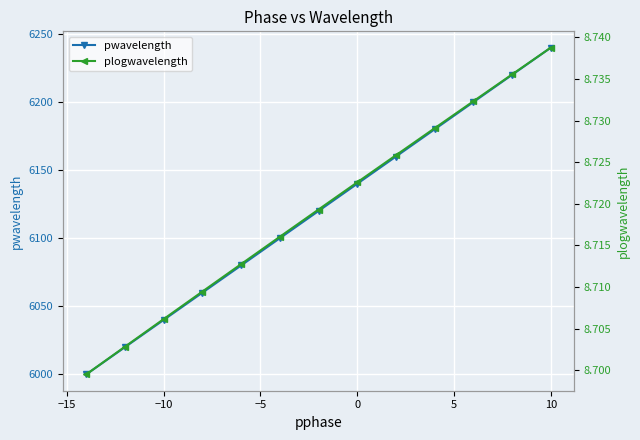

What is the total value across all series at 10?

6128.7